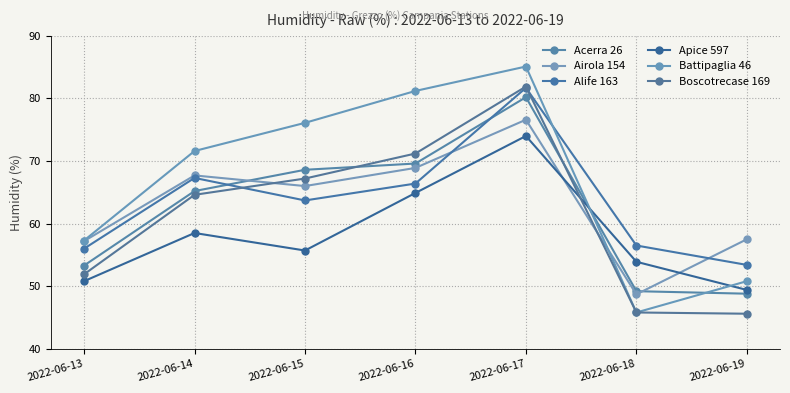

True or false: Battipaglia 46 and Acerra 26 cross at least once.

True